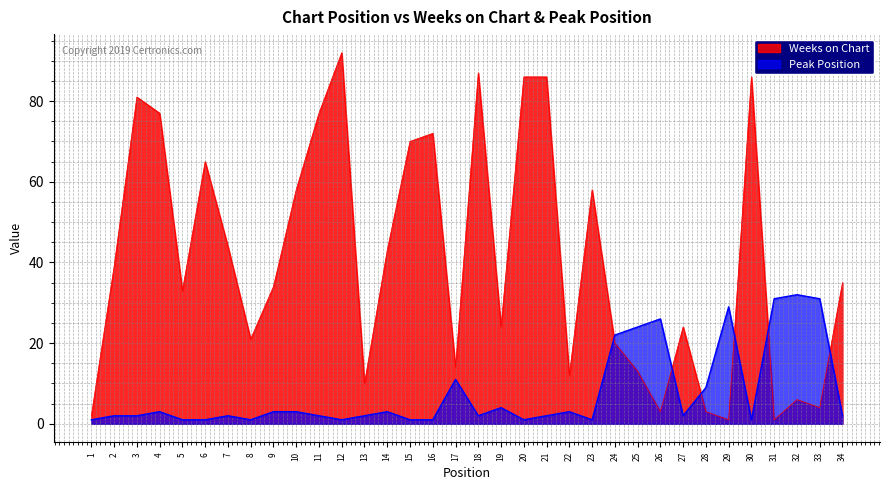

How many series are shown in this chart?

2